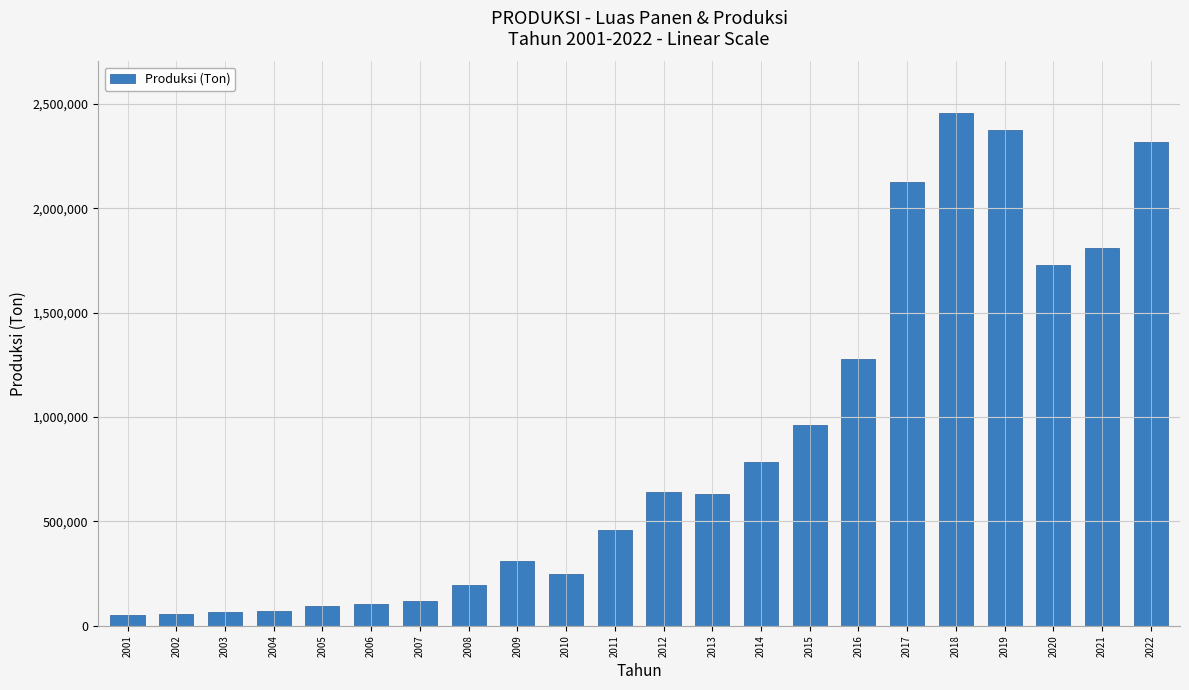

Between 2012 and 2022, which is larger?

2022